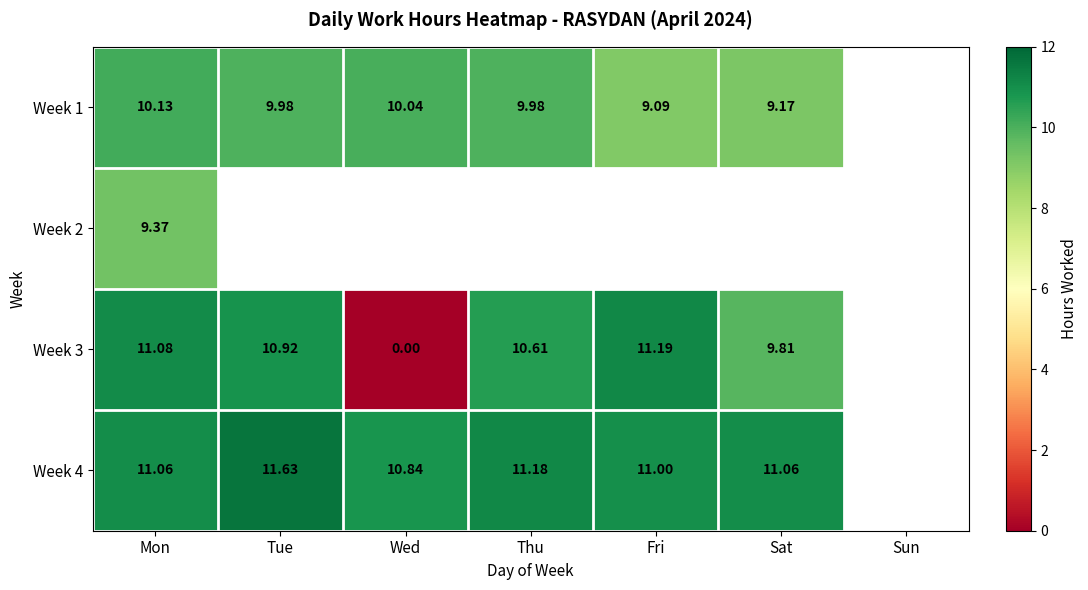

The Week 1 series shows 4.0 at Sat. True or false?

False